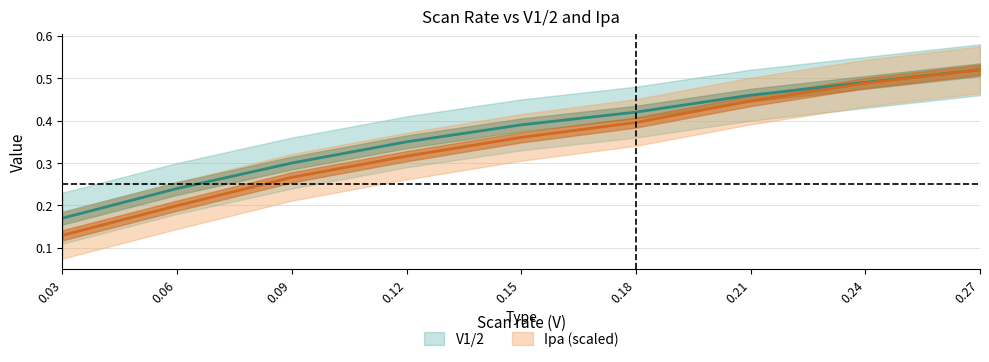

True or false: Ipa has more than 1 points higher than both neighbors.

False